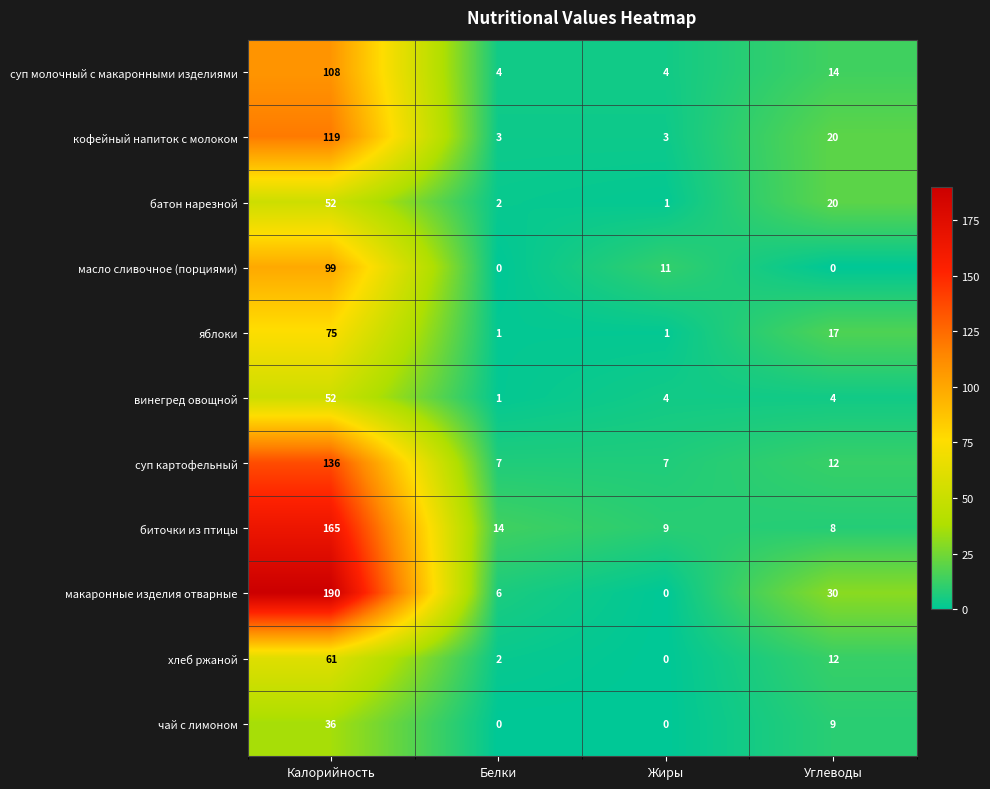

Is the value of биточки из птицы at Углеводы greater than the value of хлеб ржаной at Белки?

Yes